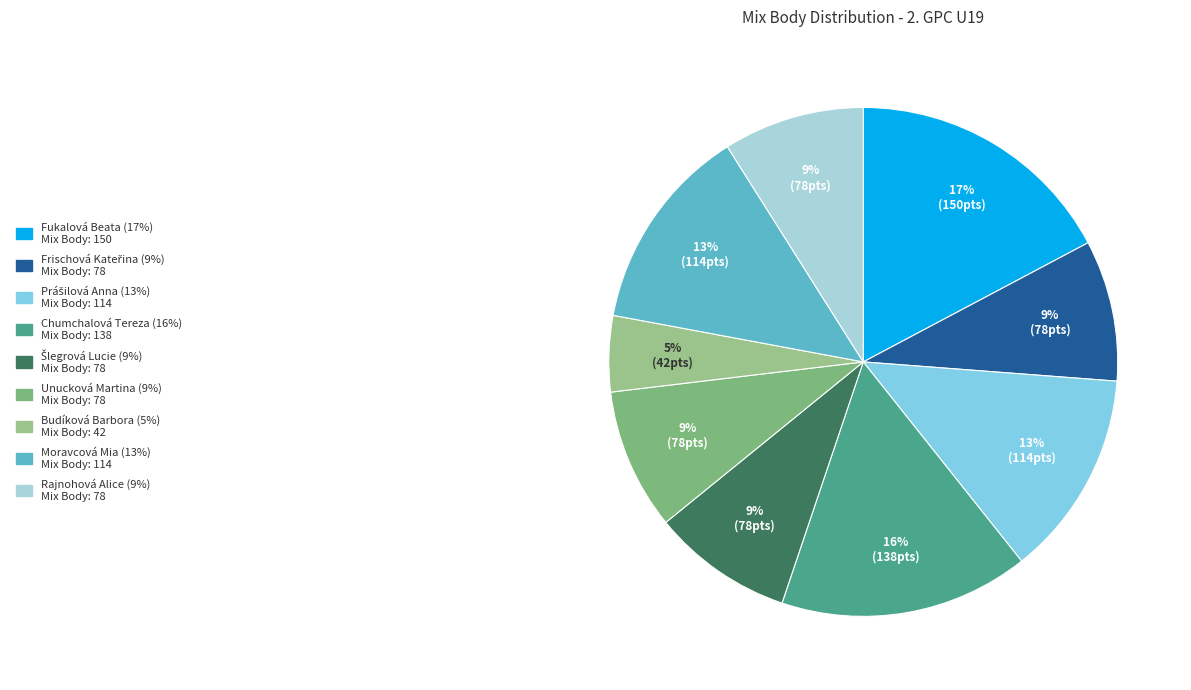

How many segments does this pie chart have?

9